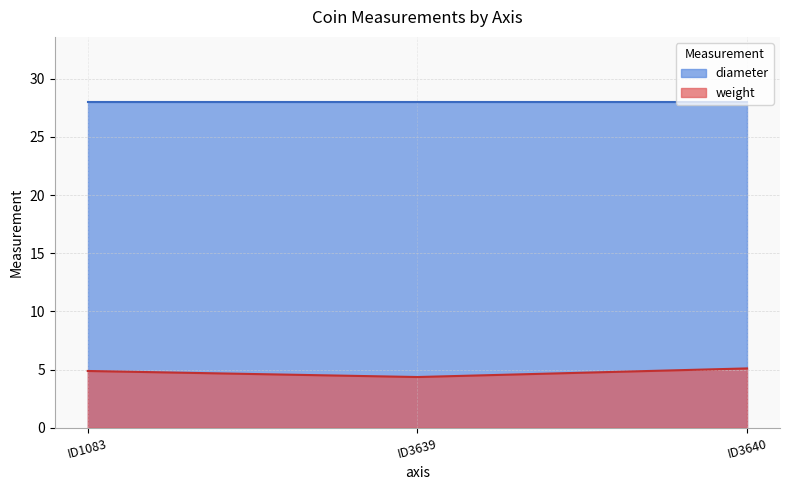

List the labels in order of value, smallest first.

ID3639, ID1083, ID3640